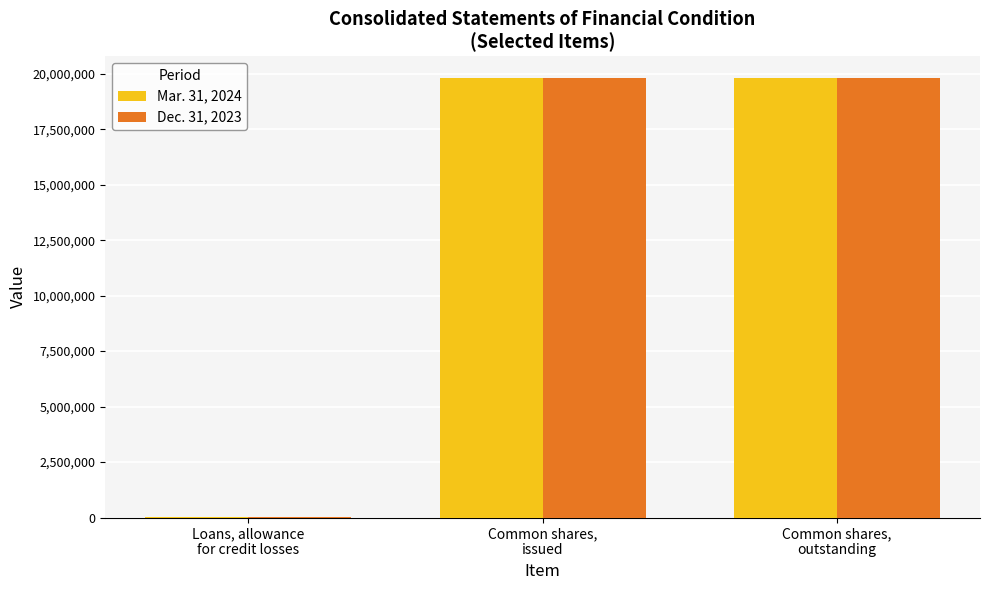

What is the greatest value displayed?

19795151